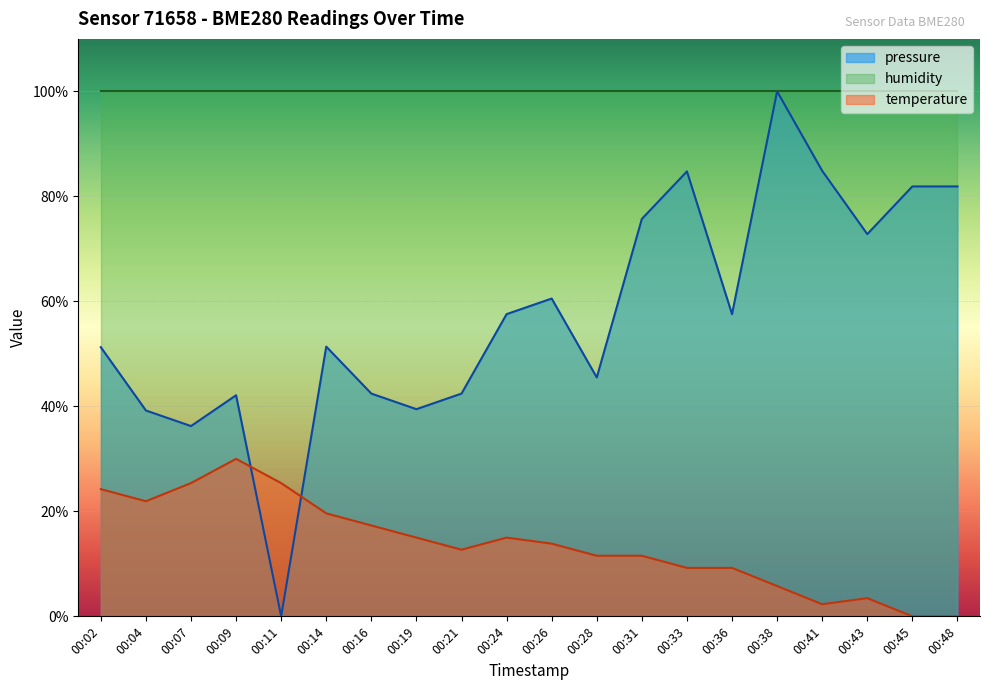

Is the value of temperature at 00:36 greater than the value of pressure at 00:43?

No